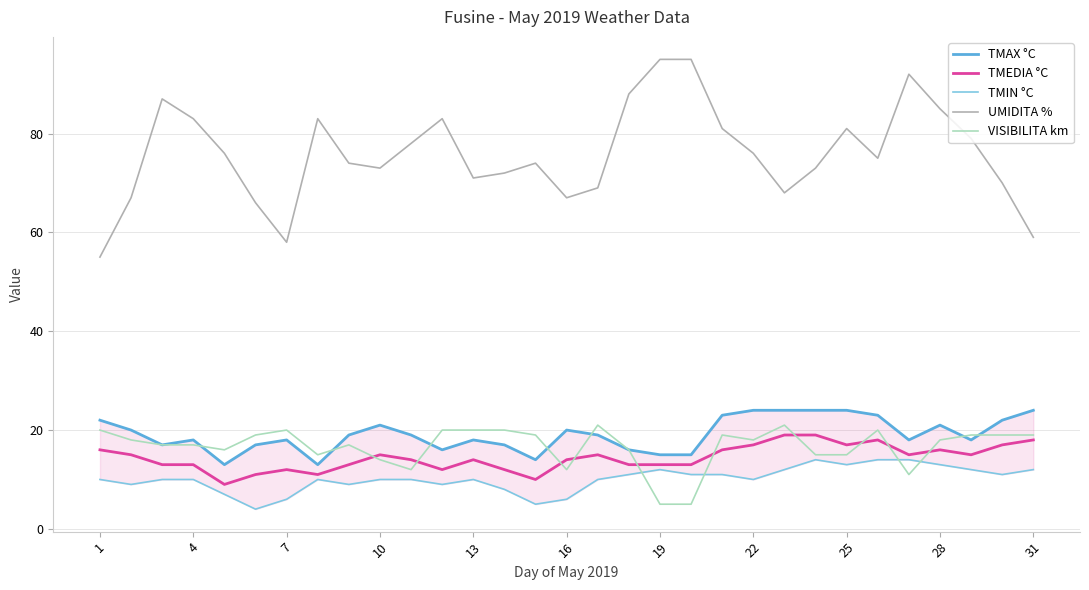

What is the lowest value of the VISIBILITA km series?

5